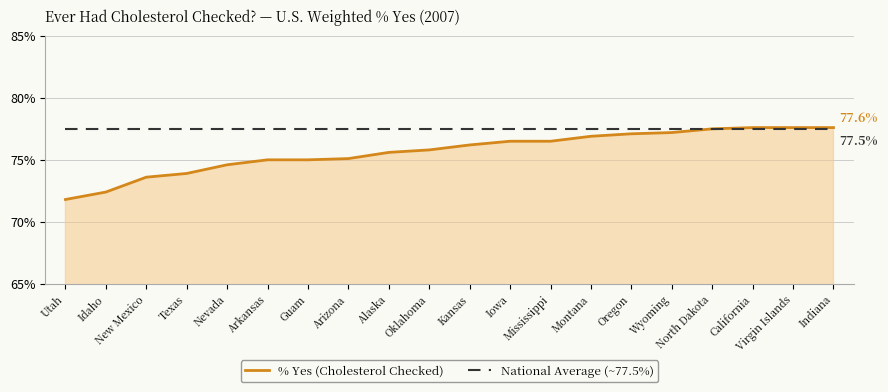

What is the sum of the National Average (~77.5%) values at Wyoming and California?

155.0